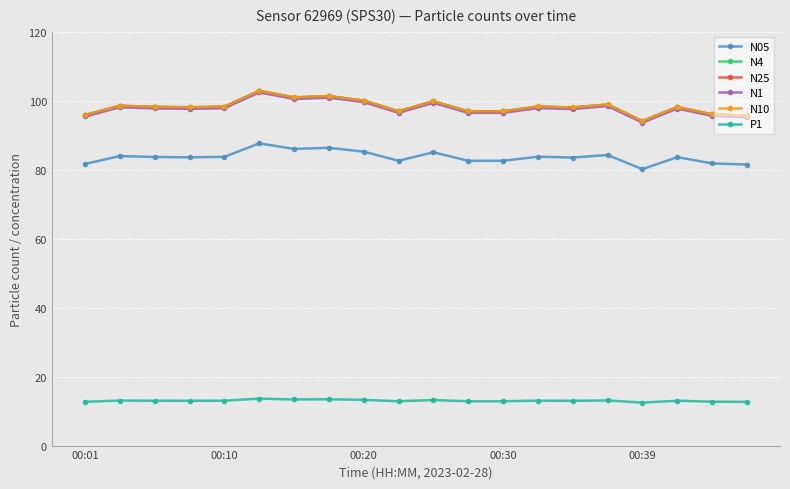

True or false: N10 has more than 1 points higher than both neighbors.

True